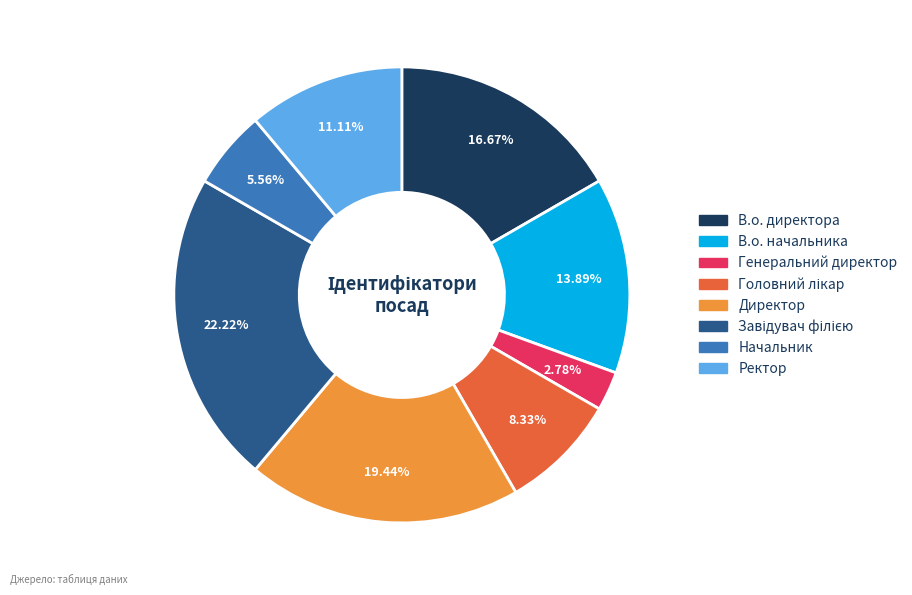

Does any single category account for the majority?

No